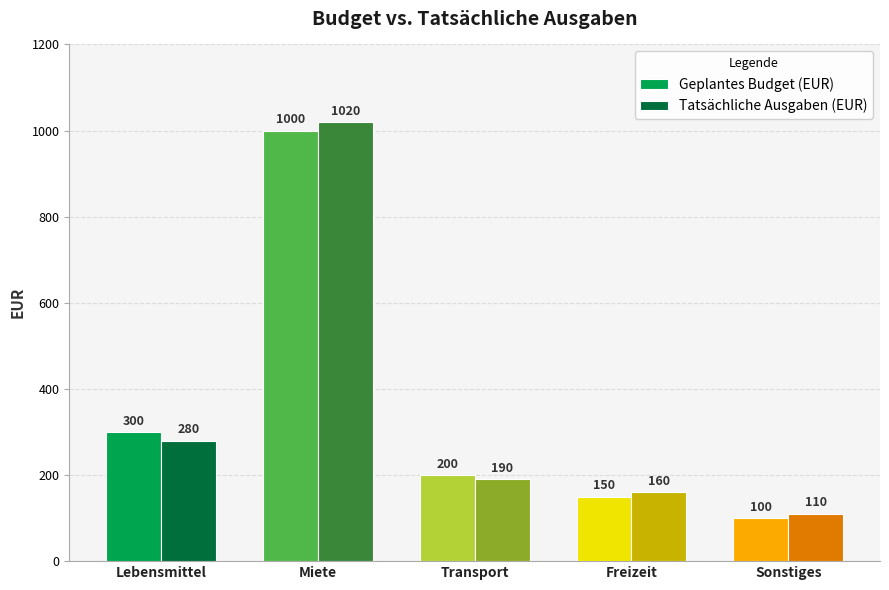

How many groups of bars are there?

5